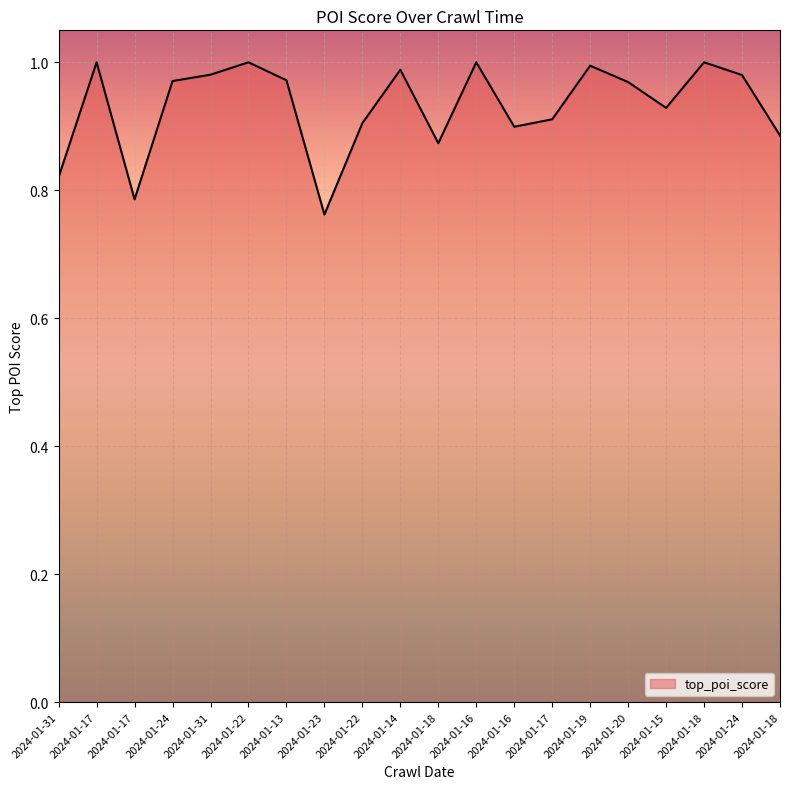

Does the chart have visible grid lines?

Yes